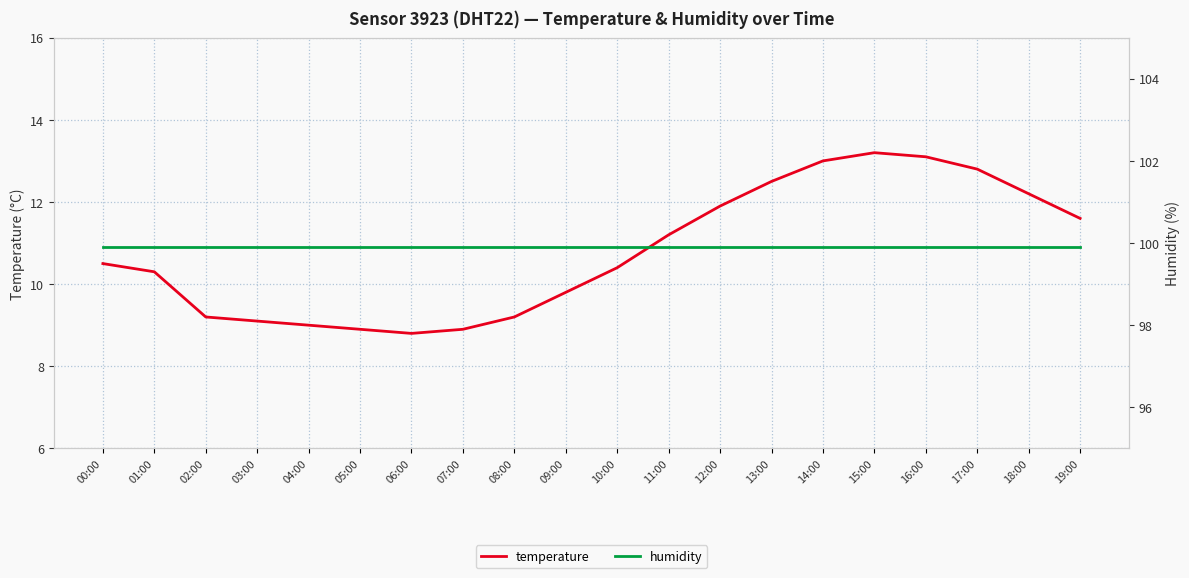

Is the value of humidity at 09:00 greater than the value of temperature at 12:00?

Yes